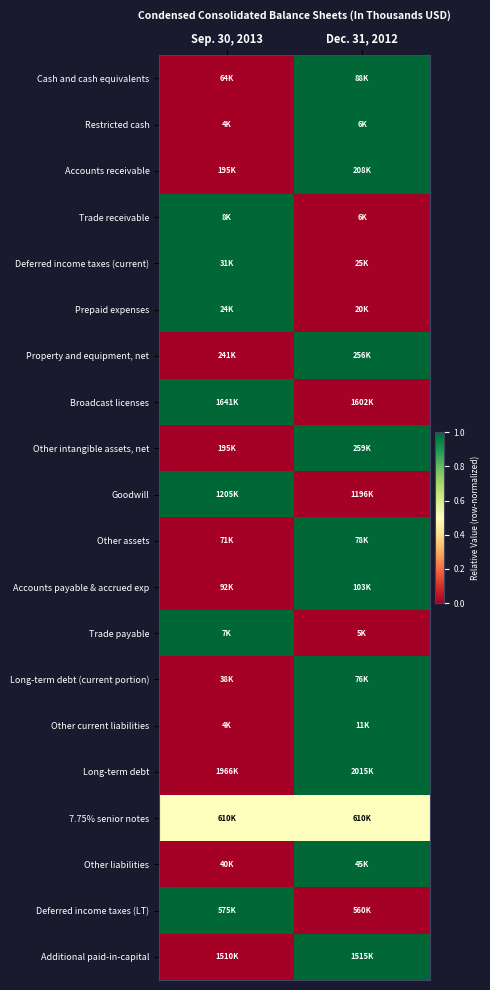

Which has a higher value, Dec. 31, 2012 or Sep. 30, 2013?

Dec. 31, 2012